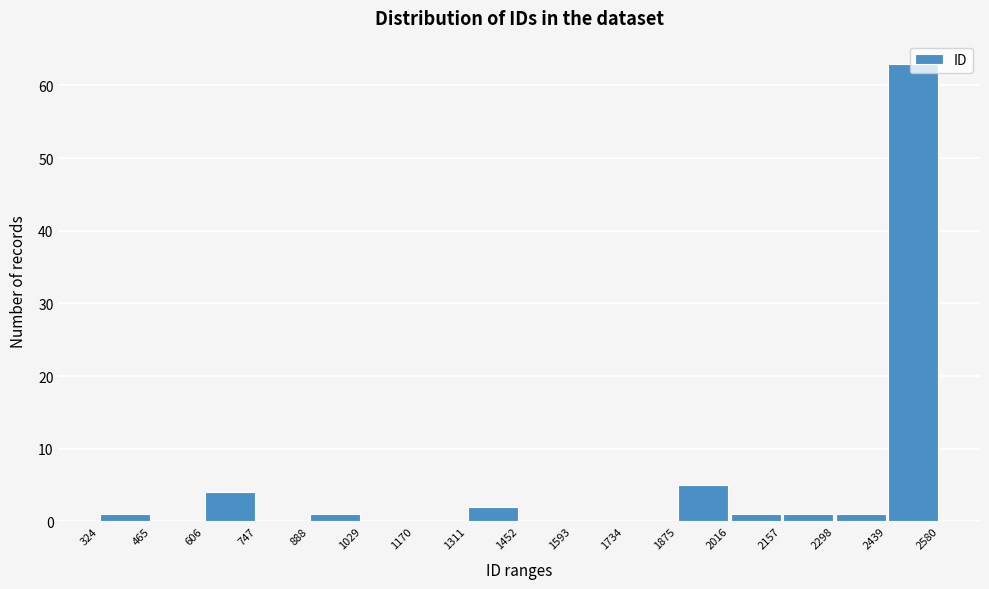

Reading left to right, transcribe this chart: for each bar, give the range it covers on the x-axis and its height. The values are not printed on the chart, so give them approximately, as read against the axis.

324 to 465: 1
465 to 606: 0
606 to 747: 4
747 to 888: 0
888 to 1029: 1
1029 to 1170: 0
1170 to 1311: 0
1311 to 1452: 2
1452 to 1593: 0
1593 to 1734: 0
1734 to 1875: 0
1875 to 2016: 5
2016 to 2157: 1
2157 to 2298: 1
2298 to 2439: 1
2439 to 2580: 63